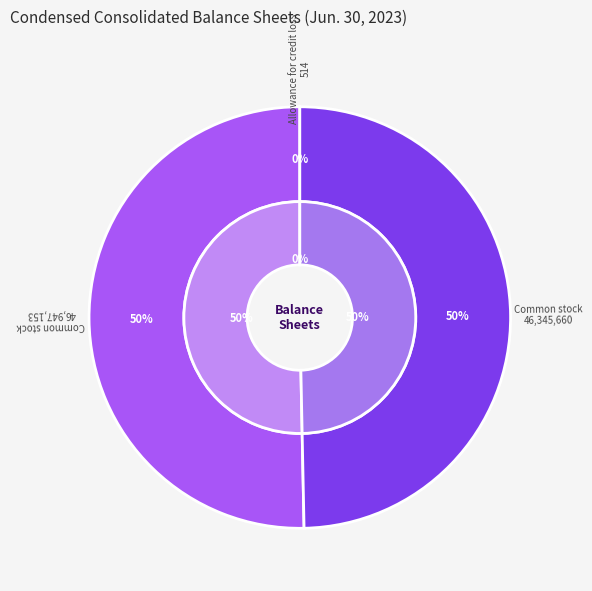

Rank the categories by value from highest to lowest.

Common stock, shares issued, Common stock, shares outstanding, Allowance for credit loss